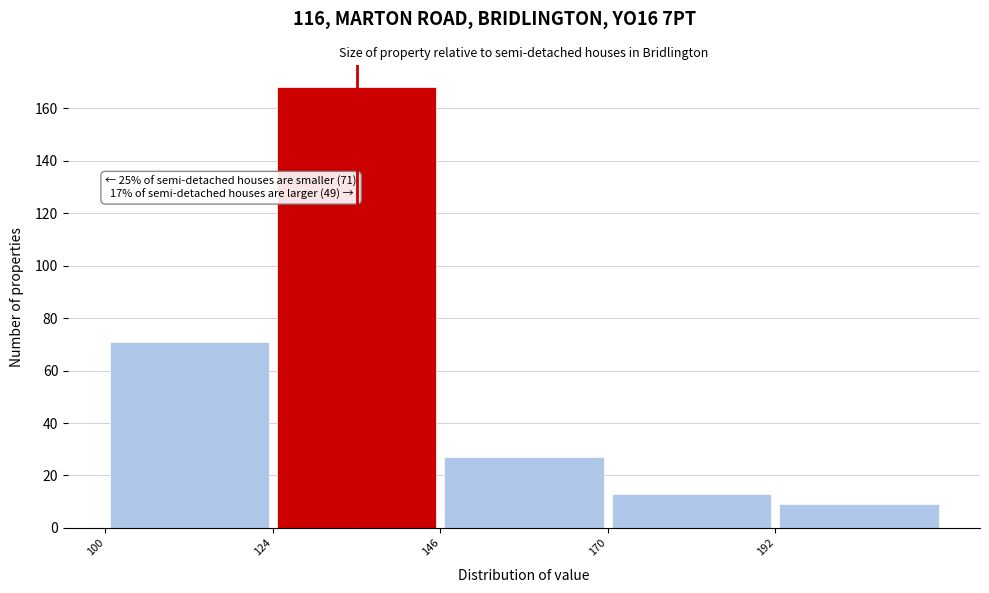

Over which range of the x-axis is the bar tallest?

123.5 to 146.5